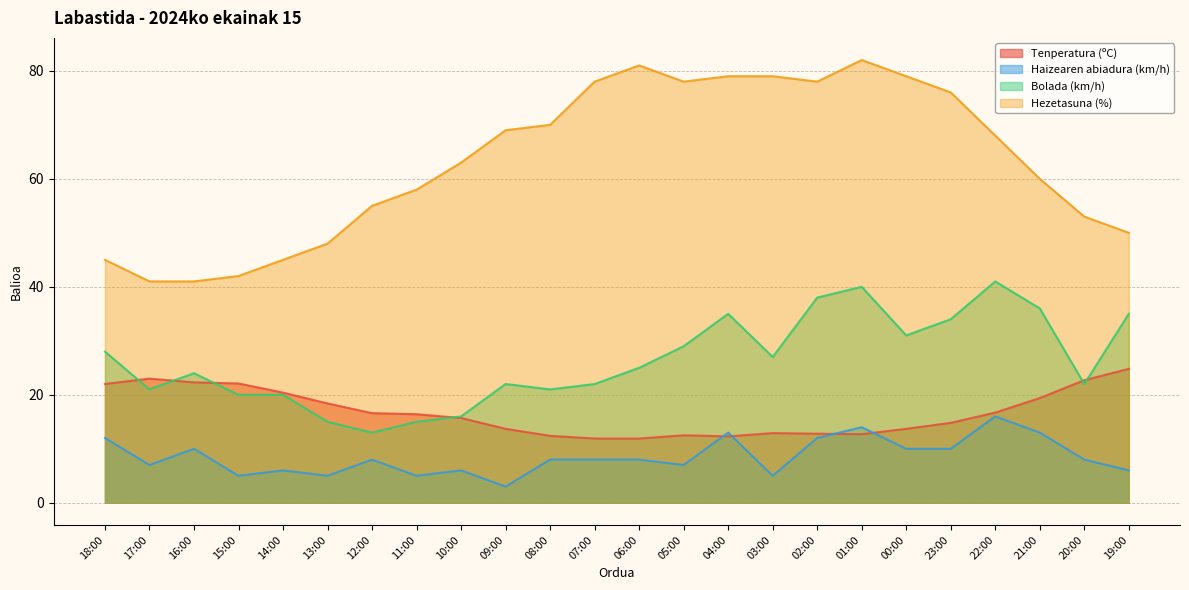

How many data points does each series have?

24